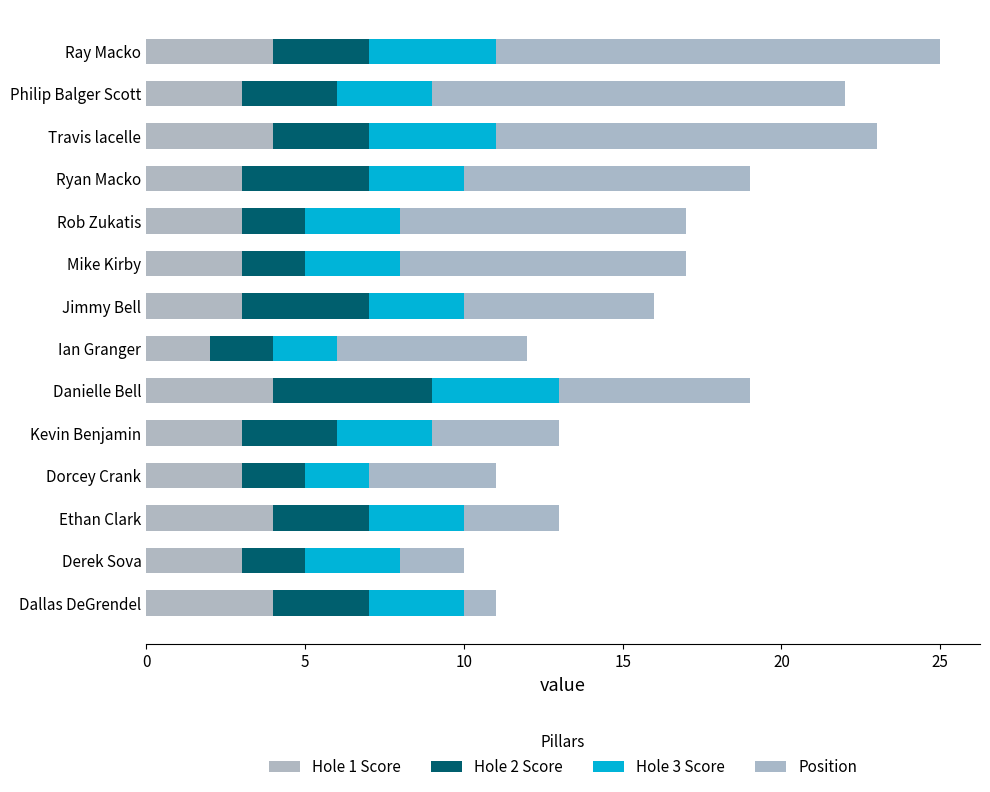

Rank the series by their maximum value, from lowest to highest.

Hole 1 Score, Hole 3 Score, Hole 2 Score, Position